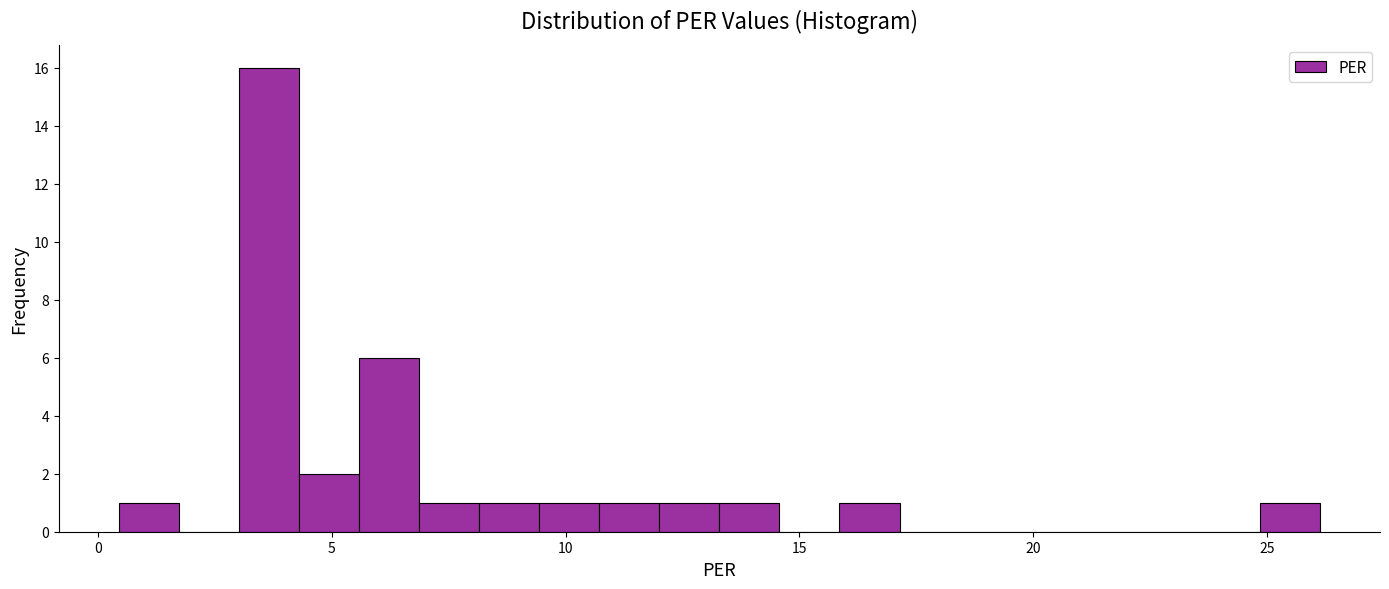

Read against the x-axis, roughly where is the centre of the tallest bar?

3.5